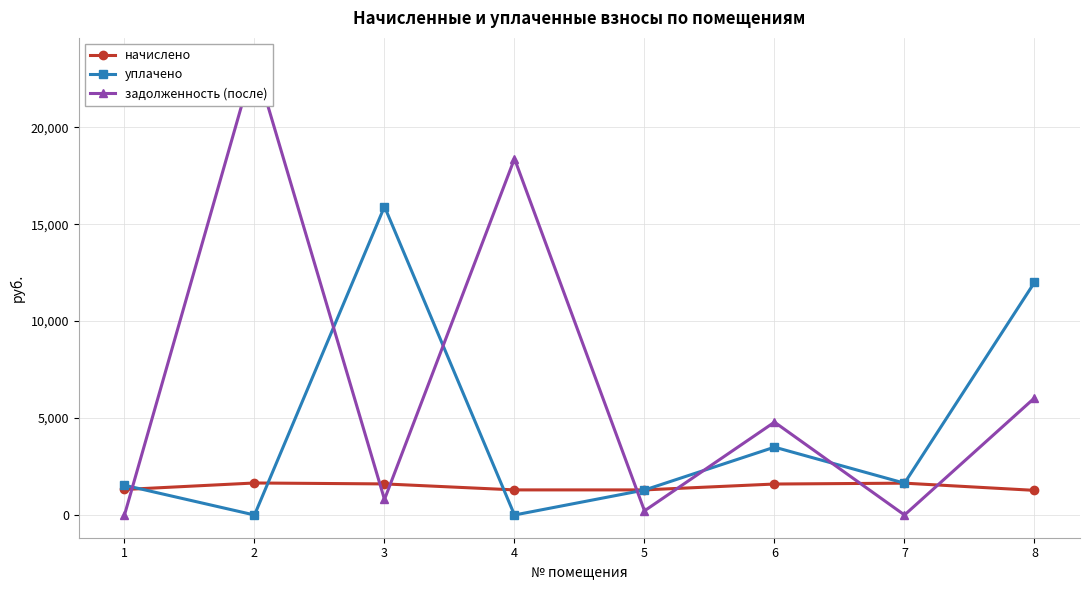

What is the sum of all задолженность (после) values?

53663.4